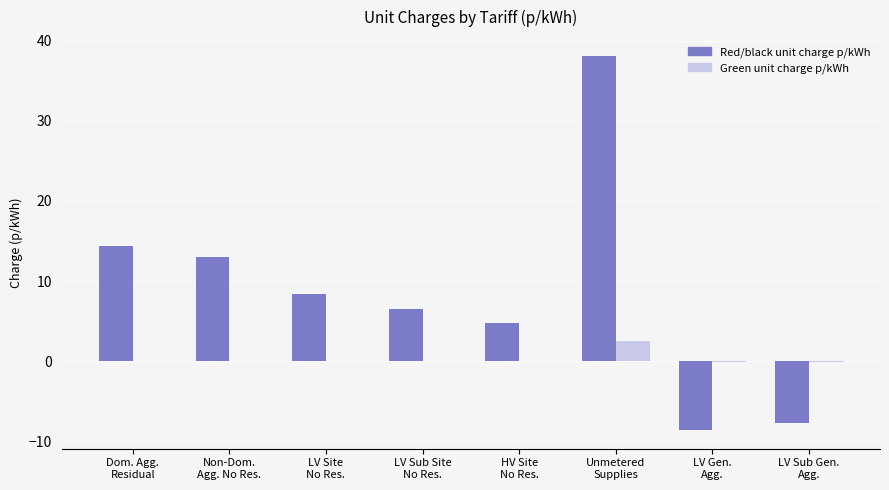

Which series has the largest total across all categories?

Red/black unit charge p/kWh